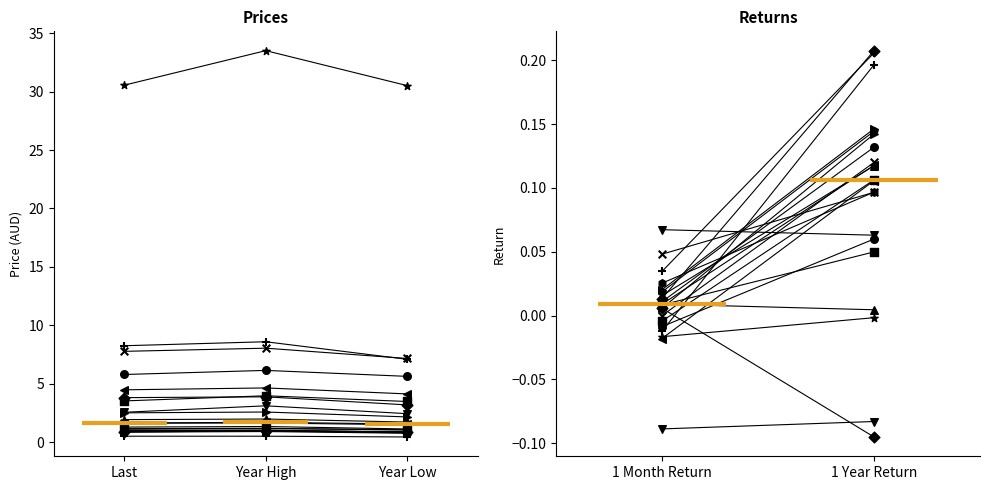

Is the value of 1 Year Total Return at ALR greater than the value of Year Low at IBC?

No